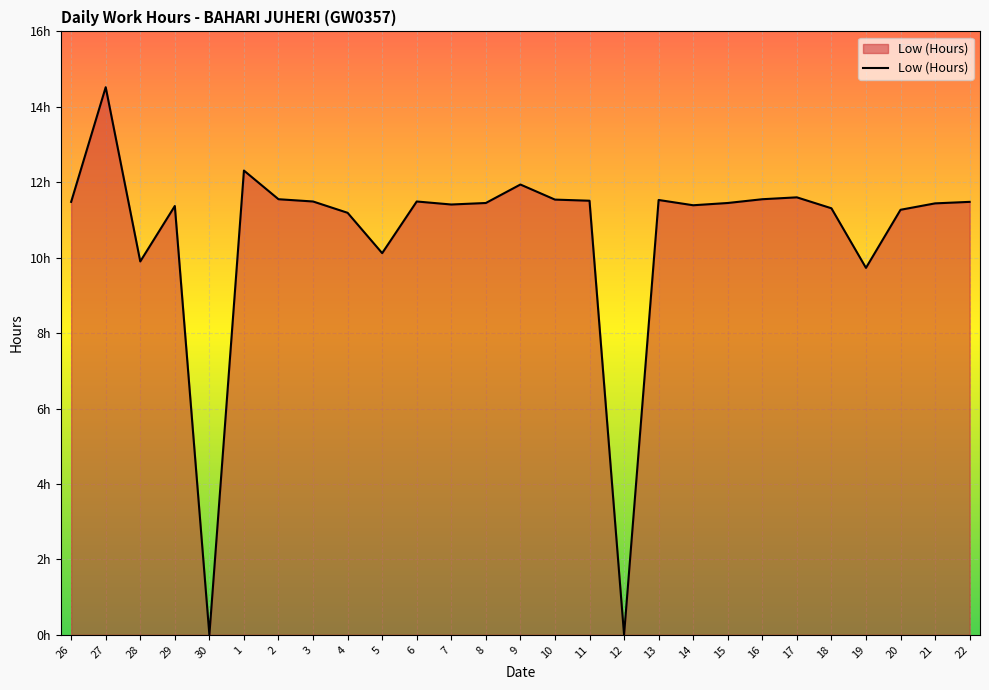

Does the chart have visible grid lines?

Yes